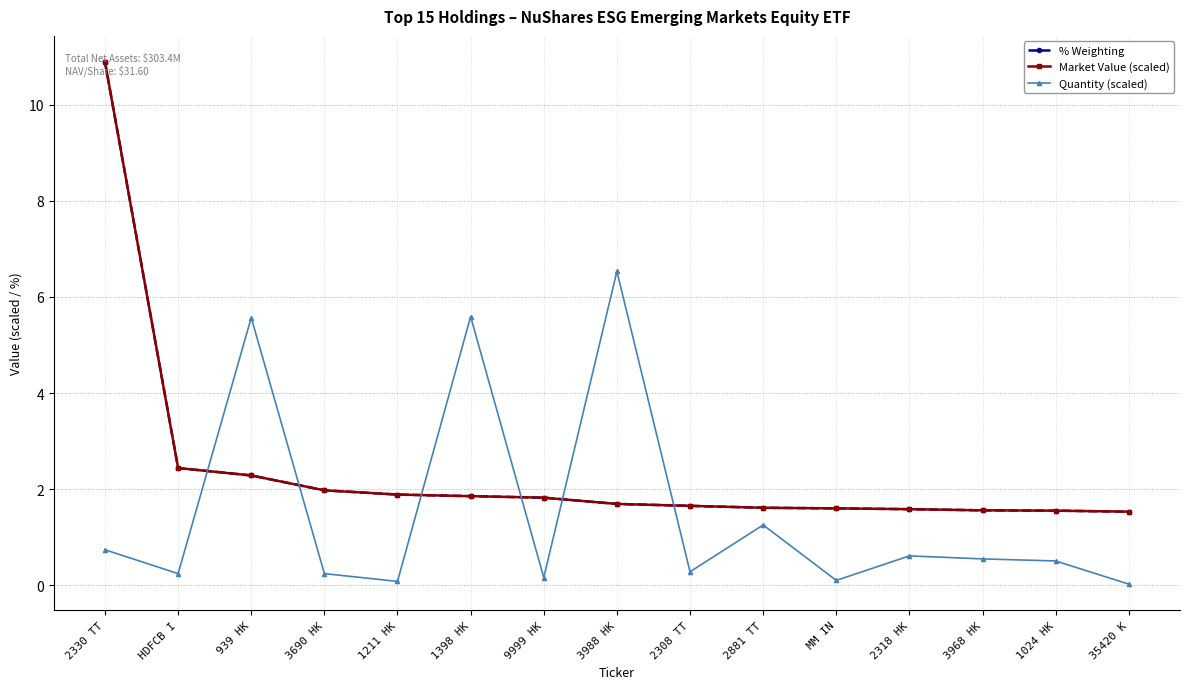

Is the value of Quantity (scaled) at 9999 HK greater than the value of % Weighting at 2330 TT?

No